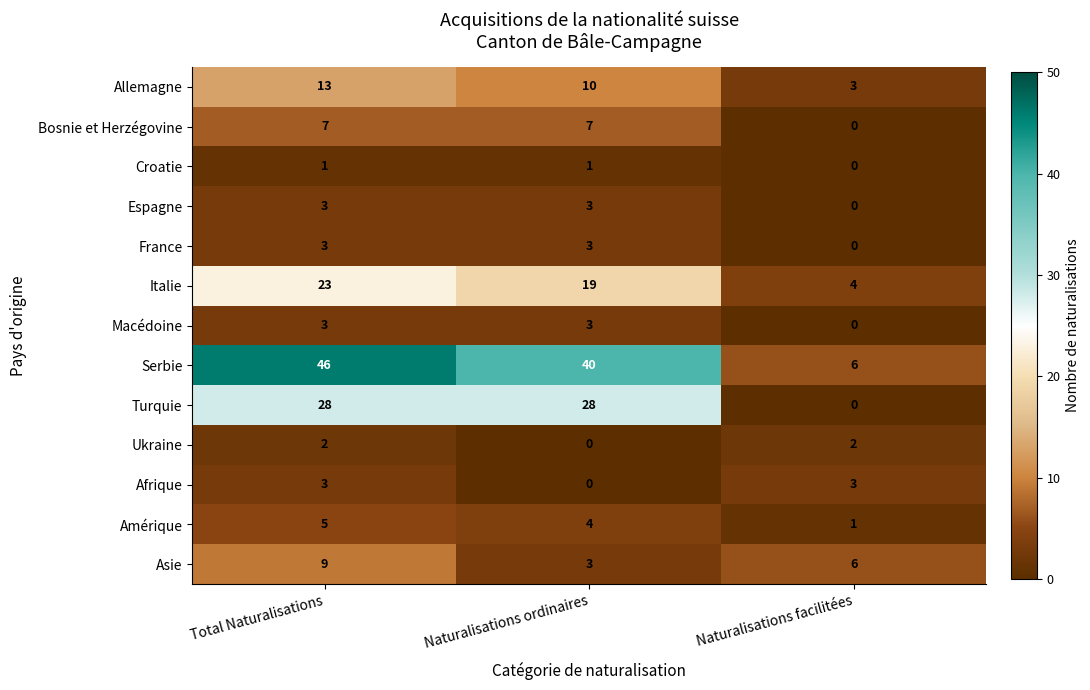

What is the spread (max minus min) of values at Naturalisations ordinaires?

40